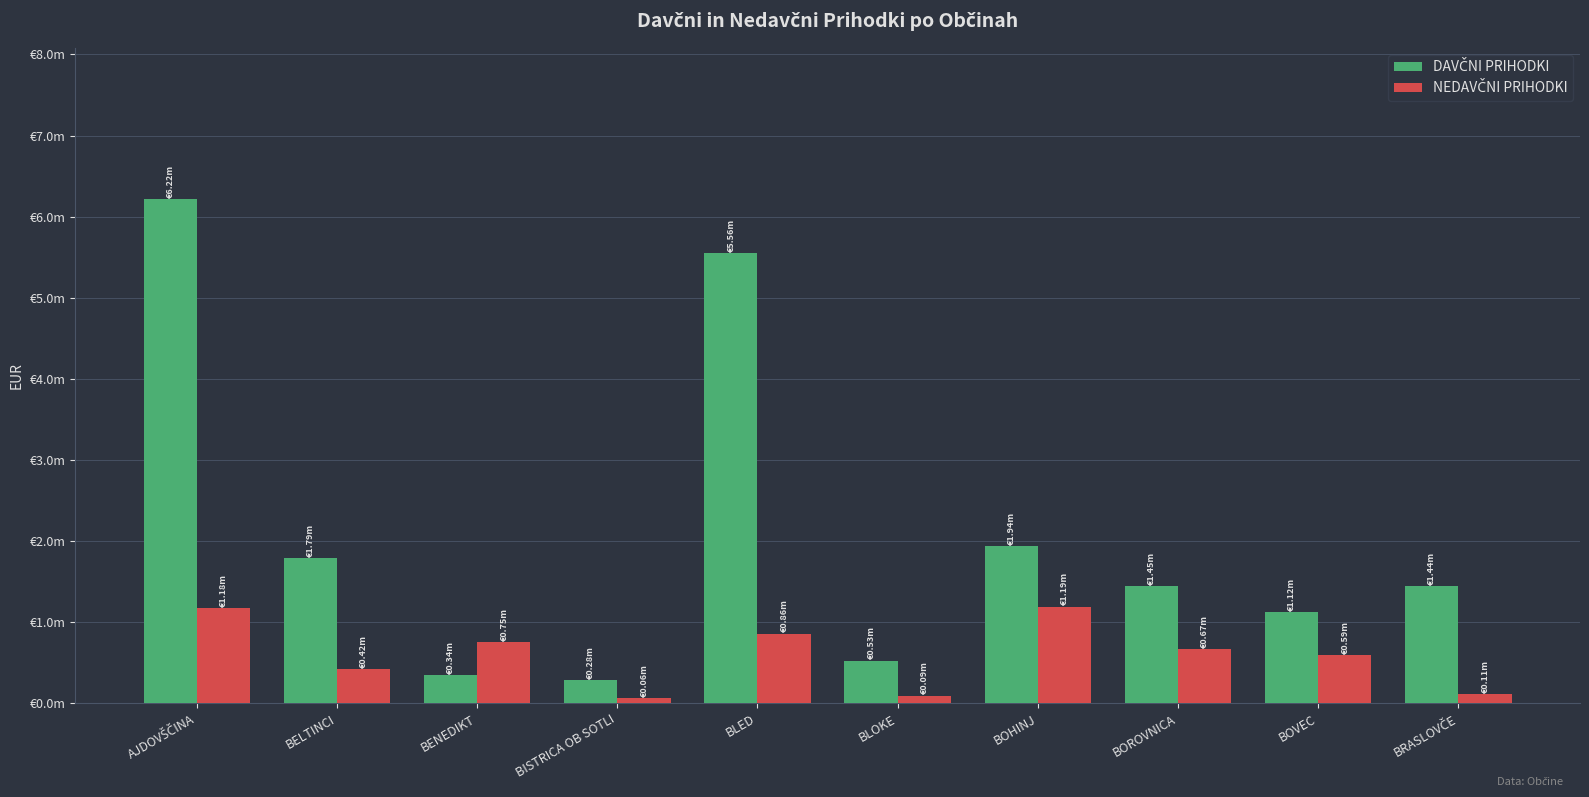

How many bars are there in each group?

2